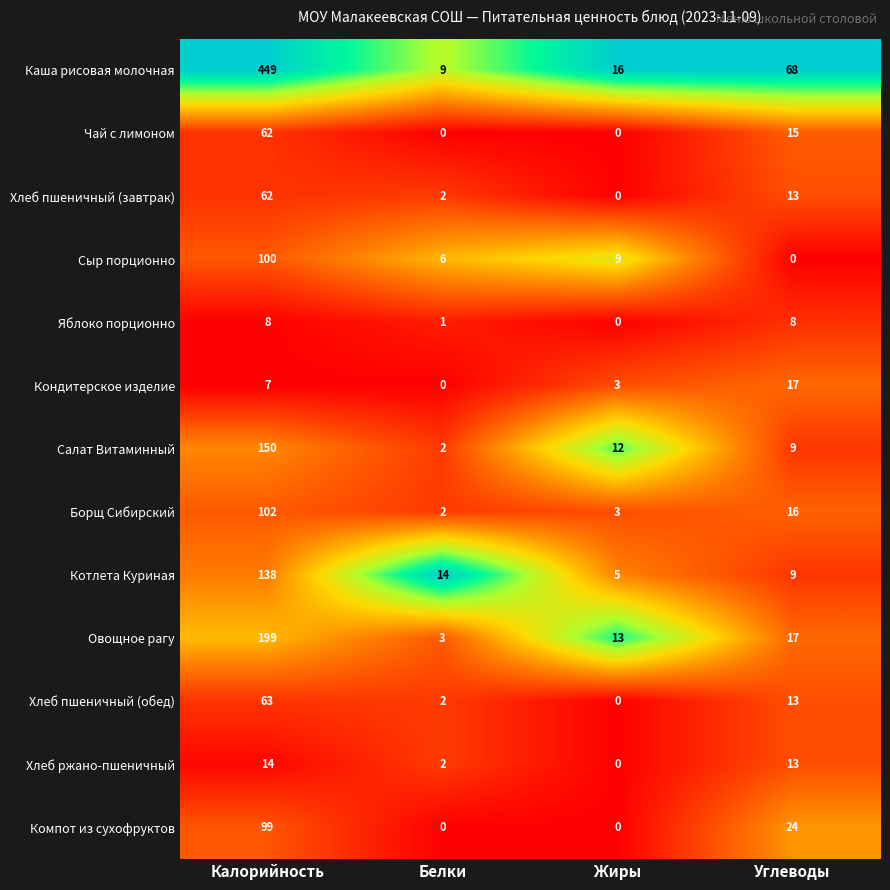

At which label does Котлета Куриная first exceed 14?

Калорийность